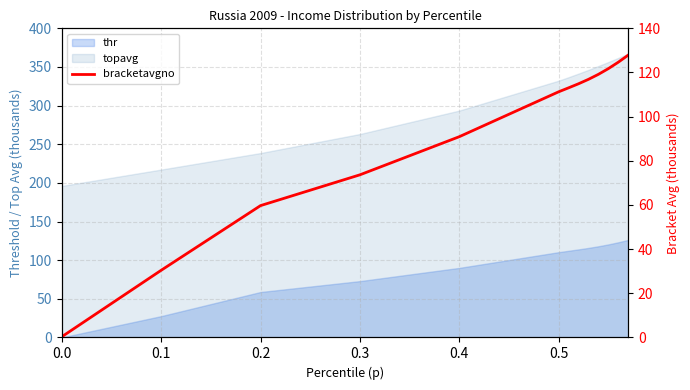

The chart shows a value of 90.3 at 0.2. True or false?

False